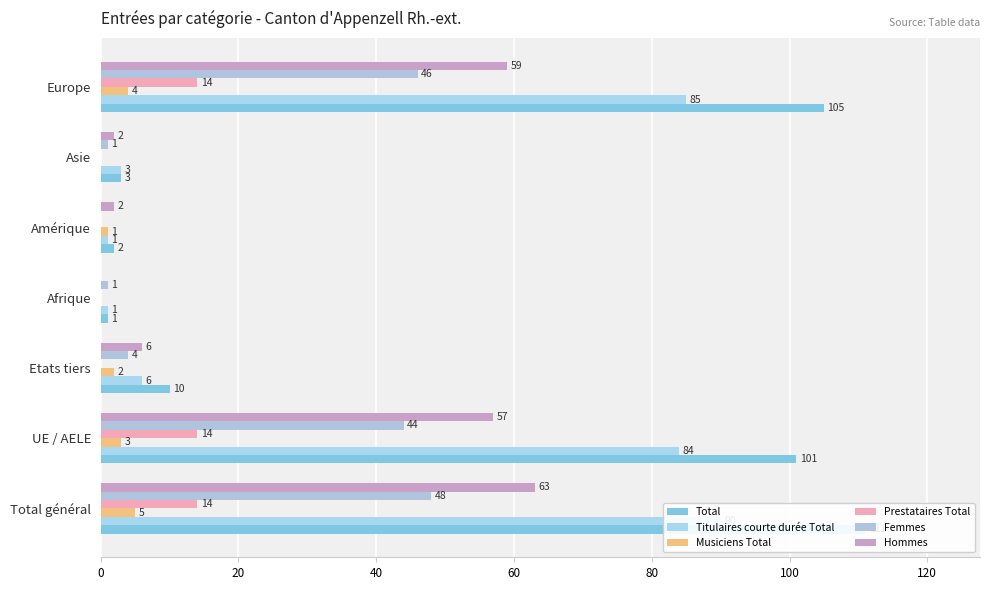

Between 0 and 20, which series saw the biggest shift?

Total